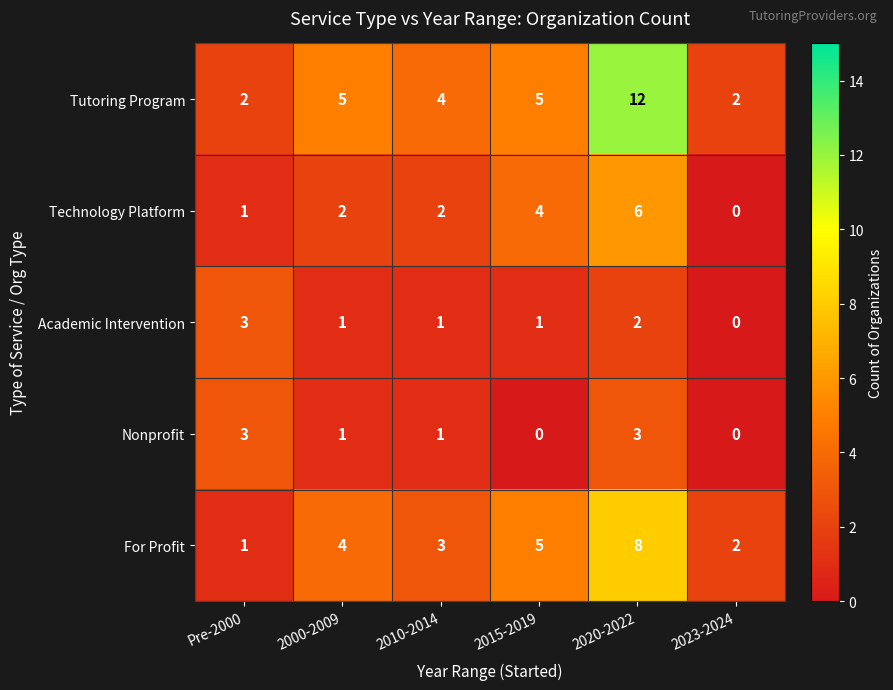

Rank the series at 2020-2022 from lowest to highest value.

Academic Intervention, Nonprofit, Technology Platform, For Profit, Tutoring Program